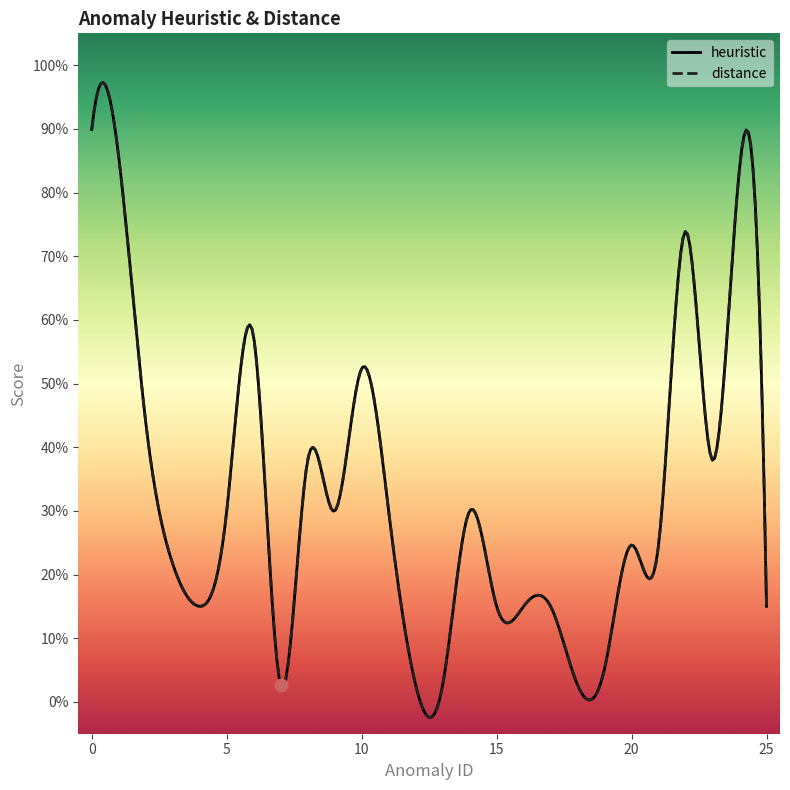

What is the total value across all series at 7?

0.1